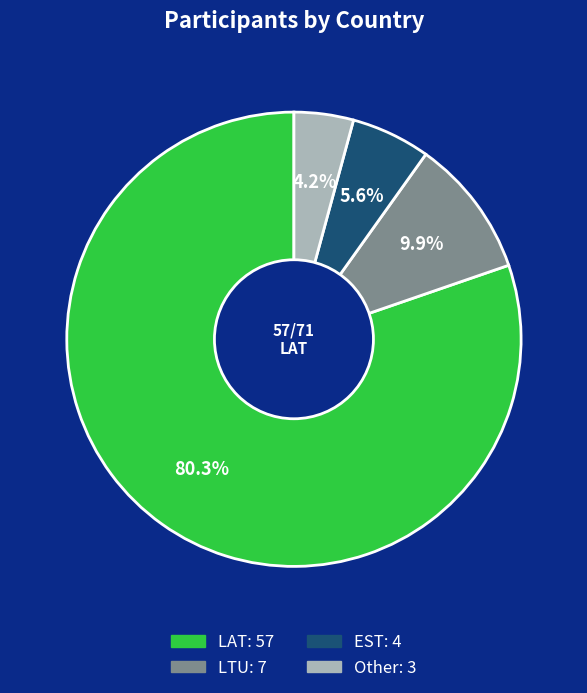

Do Other and EST together represent more than half of the pie?

No